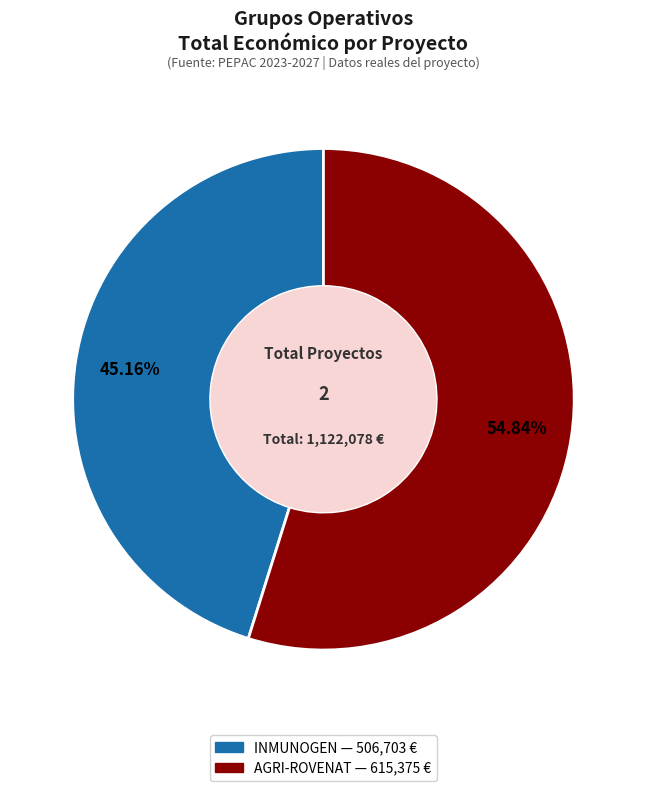

To the nearest percent, what portion does AGRI-ROVENAT represent?

55%